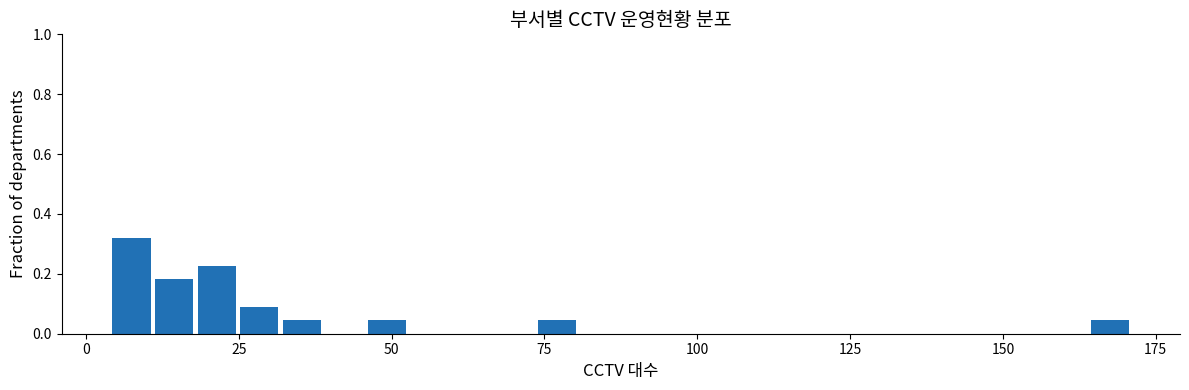

Read against the x-axis, roughly where is the centre of the tallest bar?

5